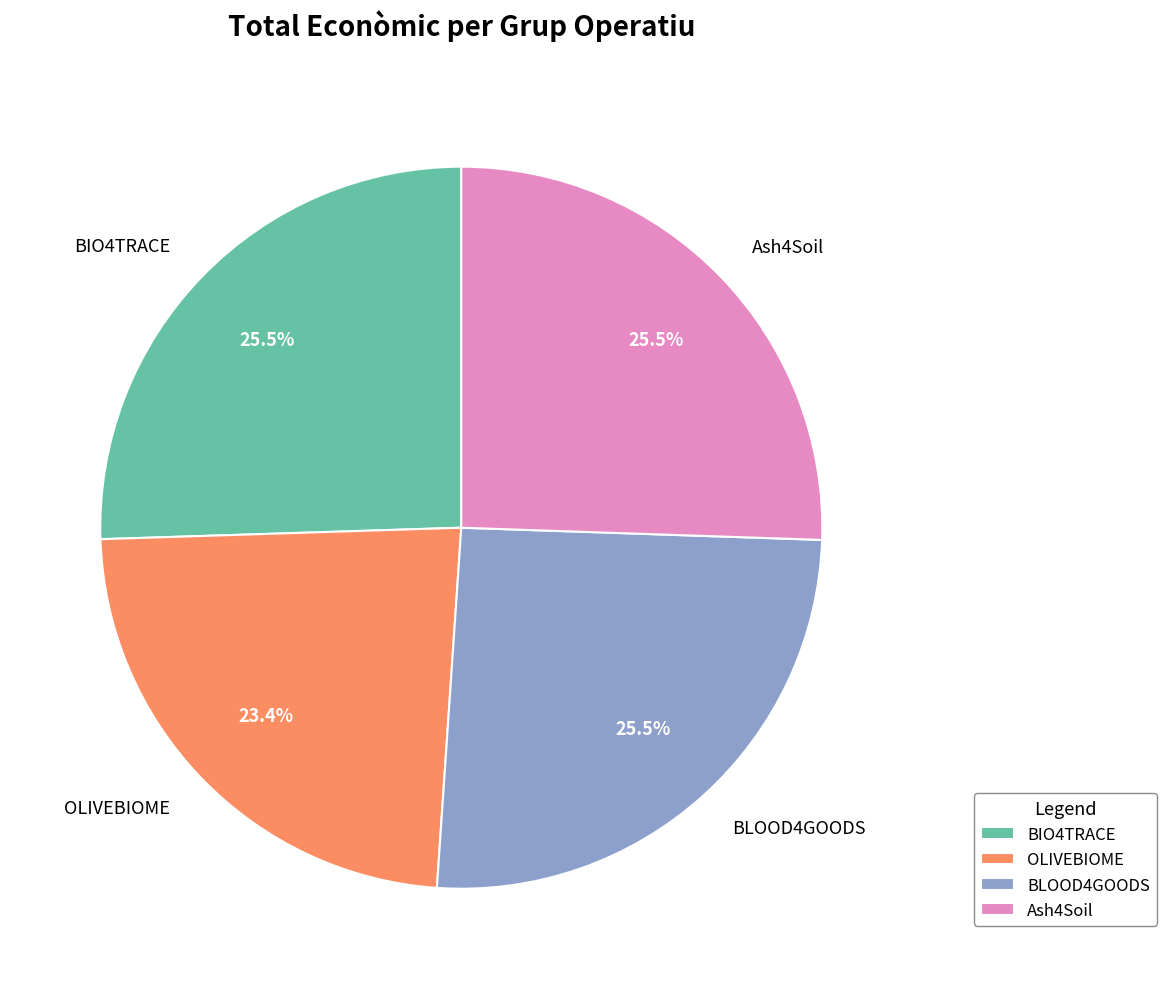

What is the smallest slice in the pie chart?

OLIVEBIOME